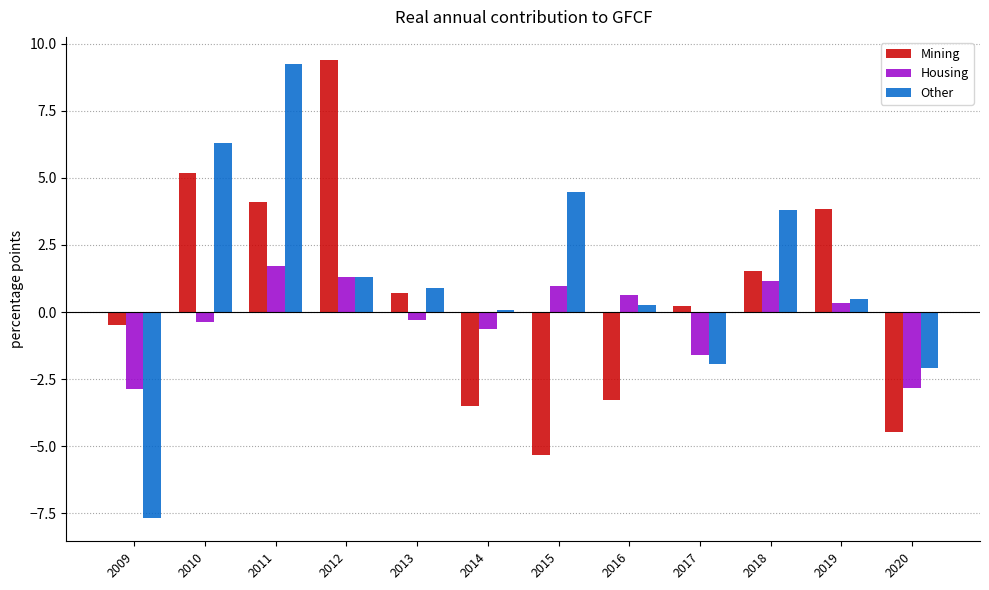

What is the average value of the Housing series?

-0.2